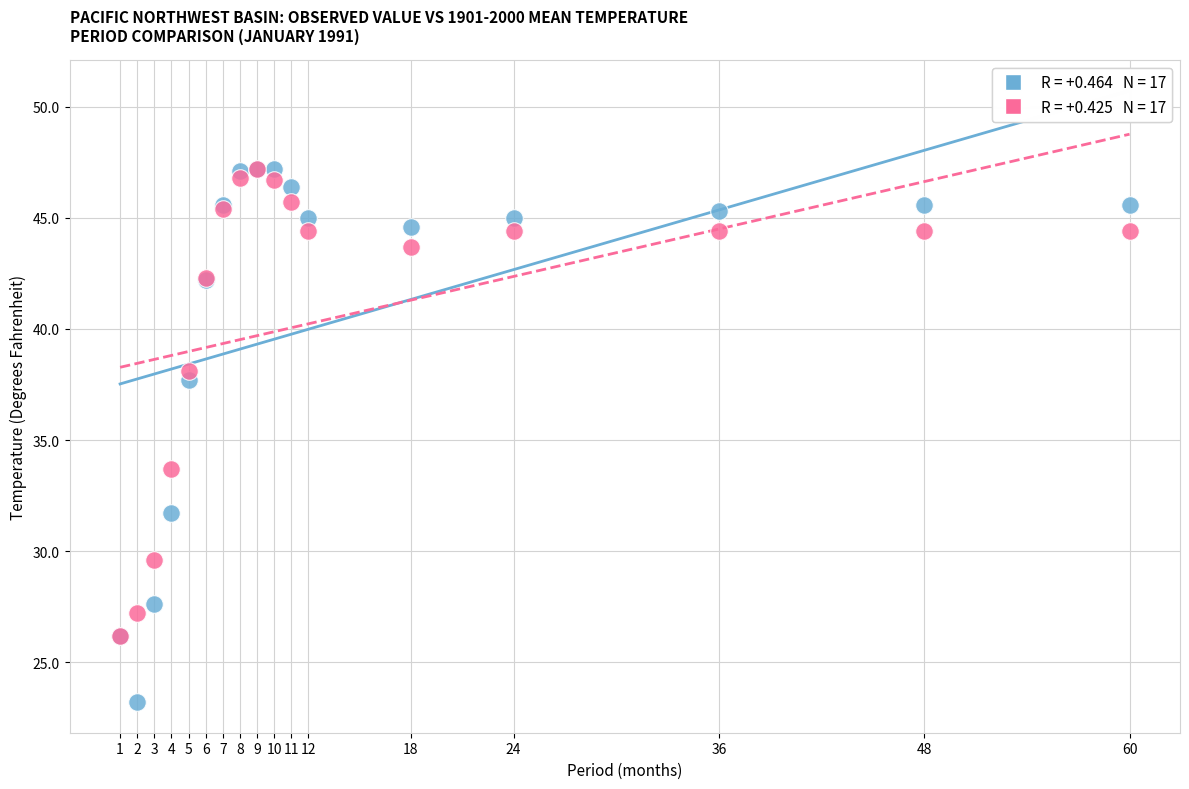

Across all series, what Y value is closest to 35?

33.7